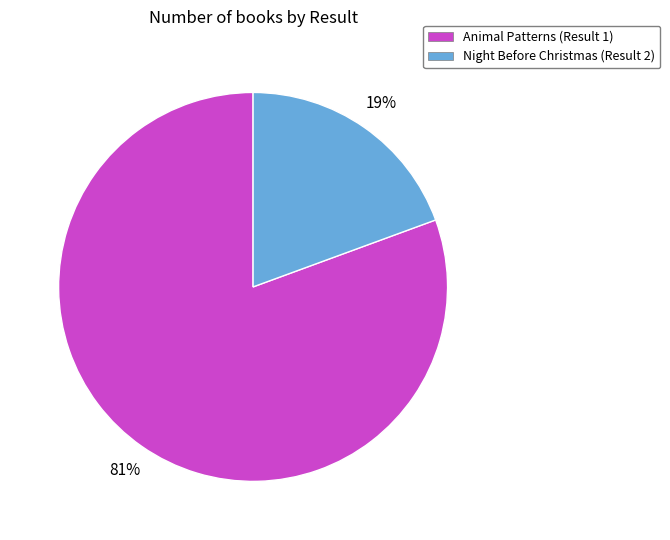

Which has a higher value, Animal Patterns (Result 1) or Night Before Christmas (Result 2)?

Animal Patterns (Result 1)